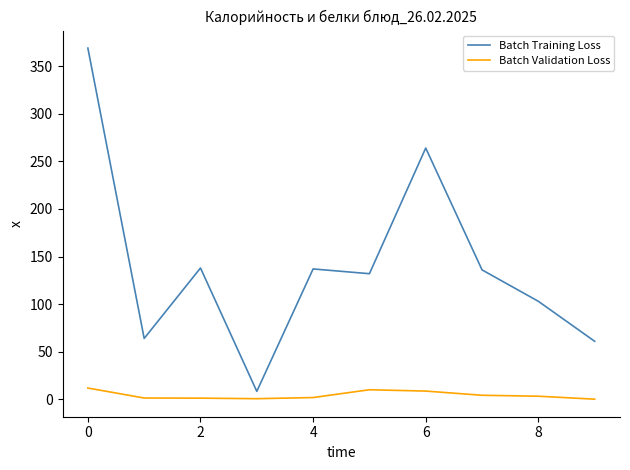

Rank the series by their maximum value, from lowest to highest.

Batch Validation Loss, Batch Training Loss